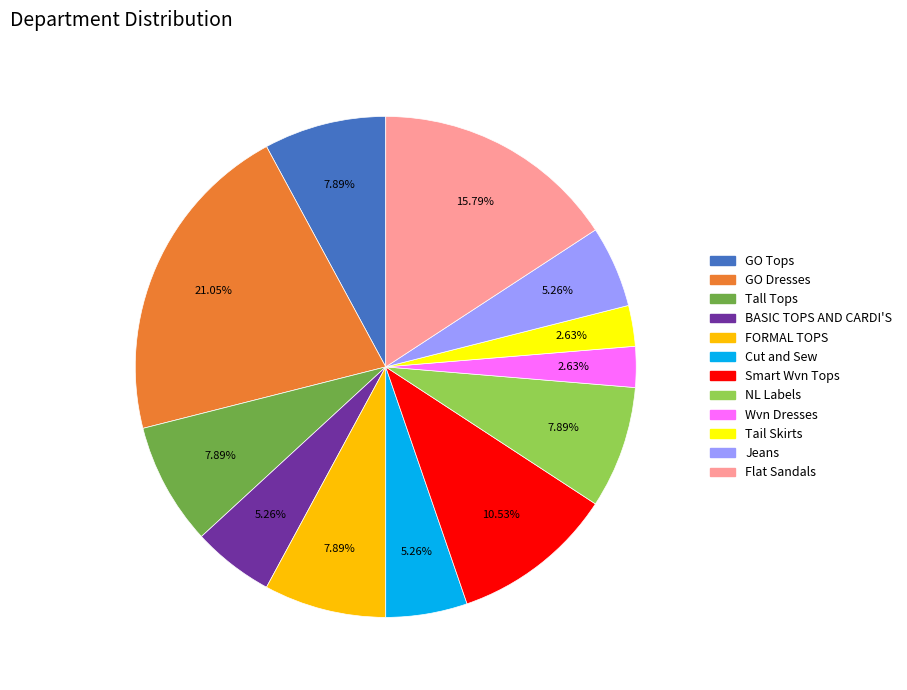

How many segments does this pie chart have?

12